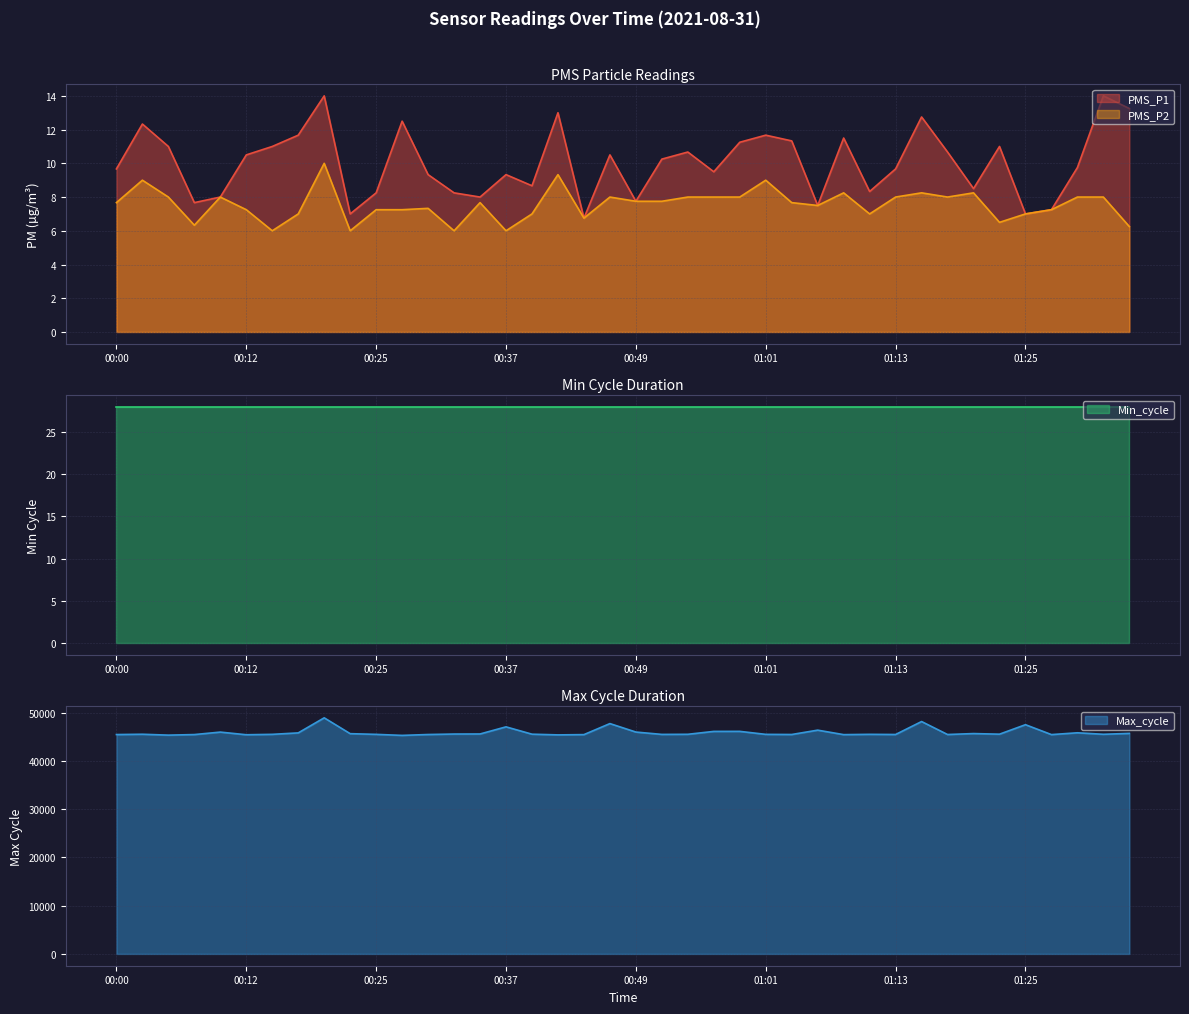

What is the maximum value for PMS_P2?

10.0